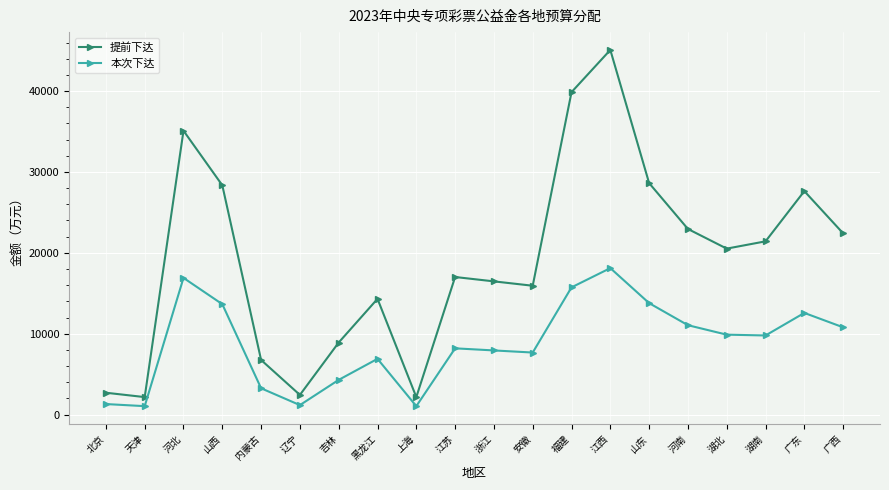

Which series has the largest total across all categories?

提前下达